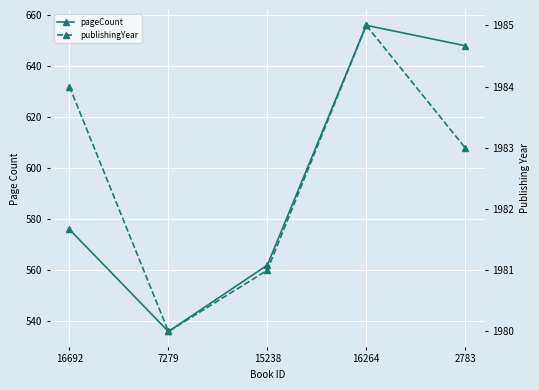

Does the chart display data point markers on the line(s)?

Yes